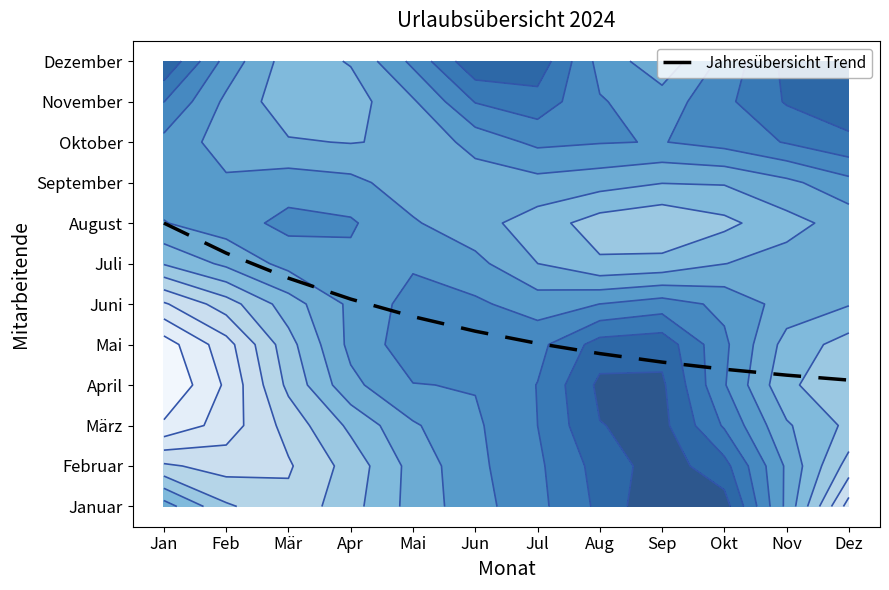

How many data points does each series have?

12